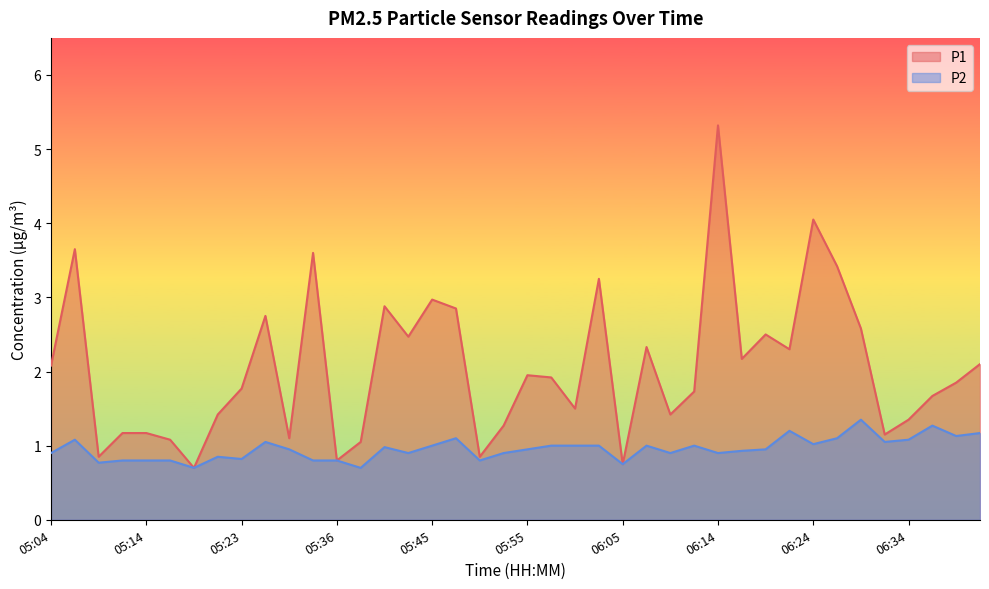

True or false: P1 and P2 intersect in this chart.

False